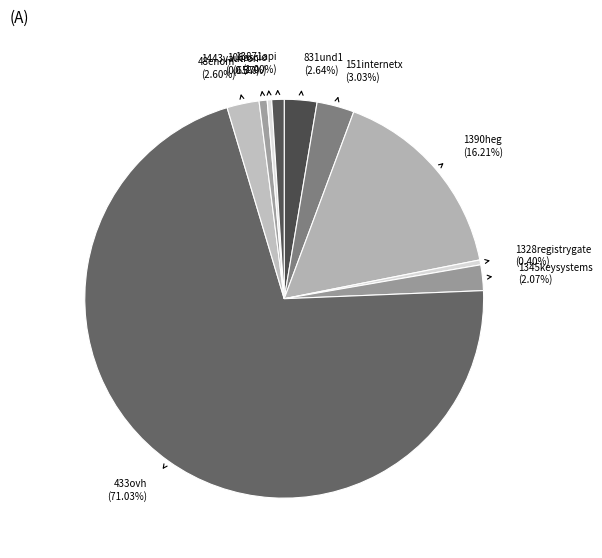

The 1390heg slice represents 9% of the pie. True or false?

False